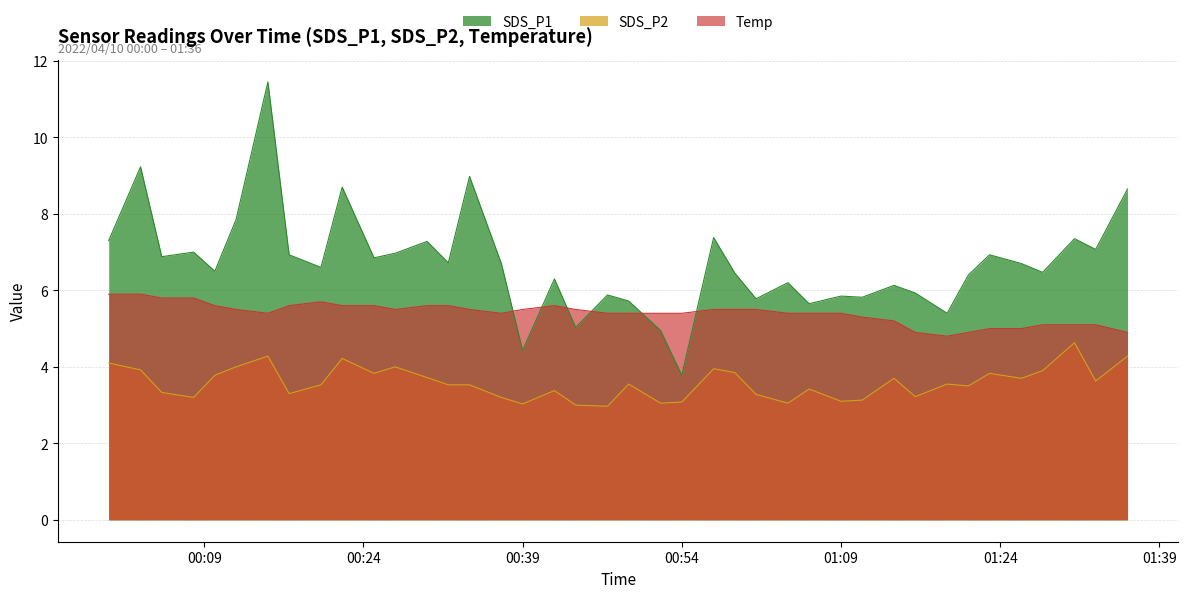

Where is the first local maximum for SDS_P2?

2022/04/10 00:15